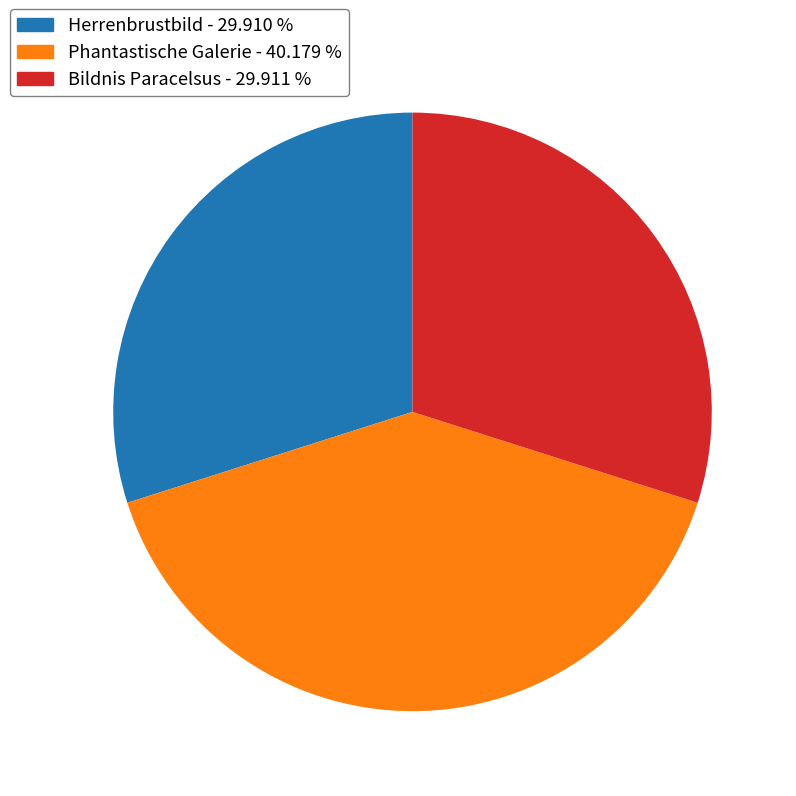

Is there a majority slice in this chart?

No